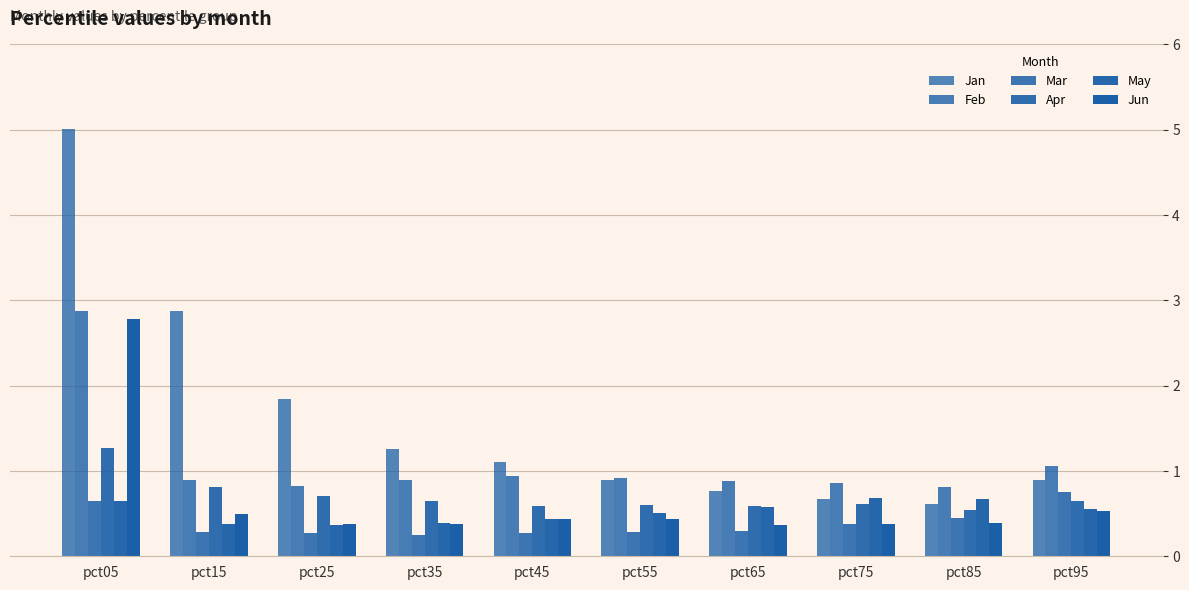

Does the chart contain any negative values?

No